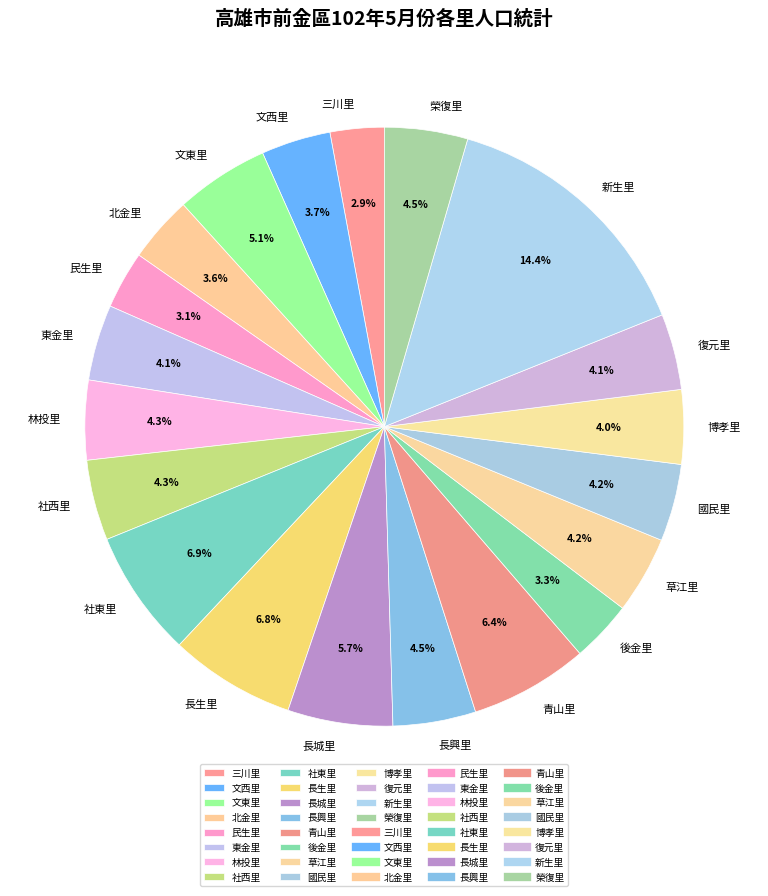

What is the ratio of the value at 國民里 to the value at 長興里?

0.9